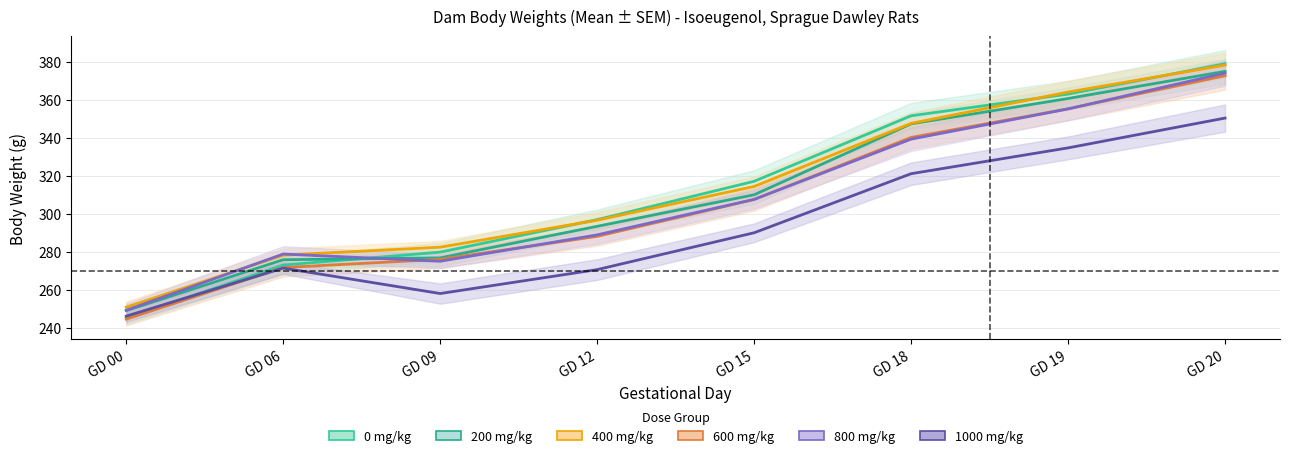

How many data points in 0 mg/kg are above 317?

3